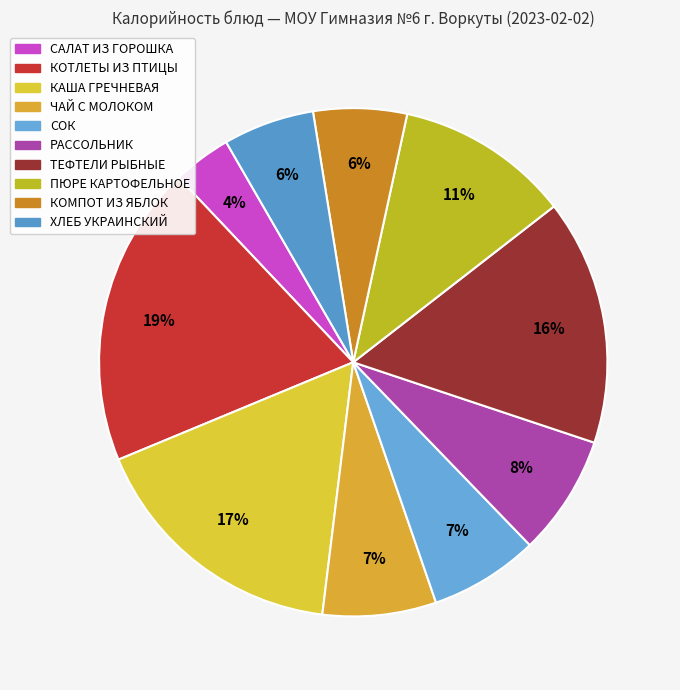

How many slices are in this pie chart?

10